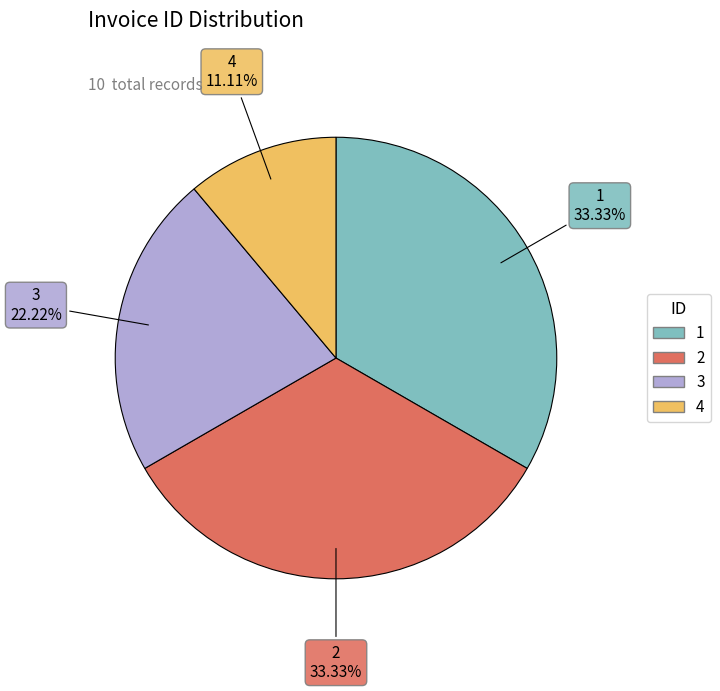

Do 3 and 1 together represent more than half of the pie?

Yes